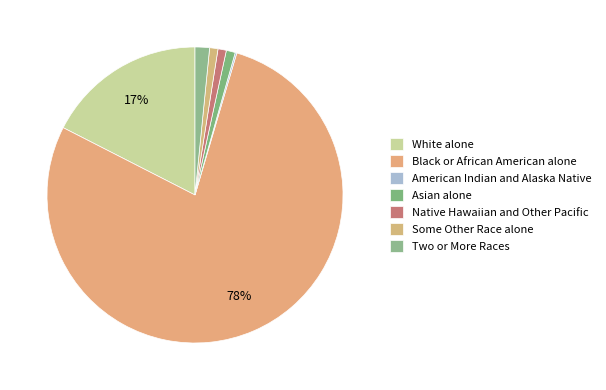

Which category has the biggest portion of the pie?

Black or African American alone